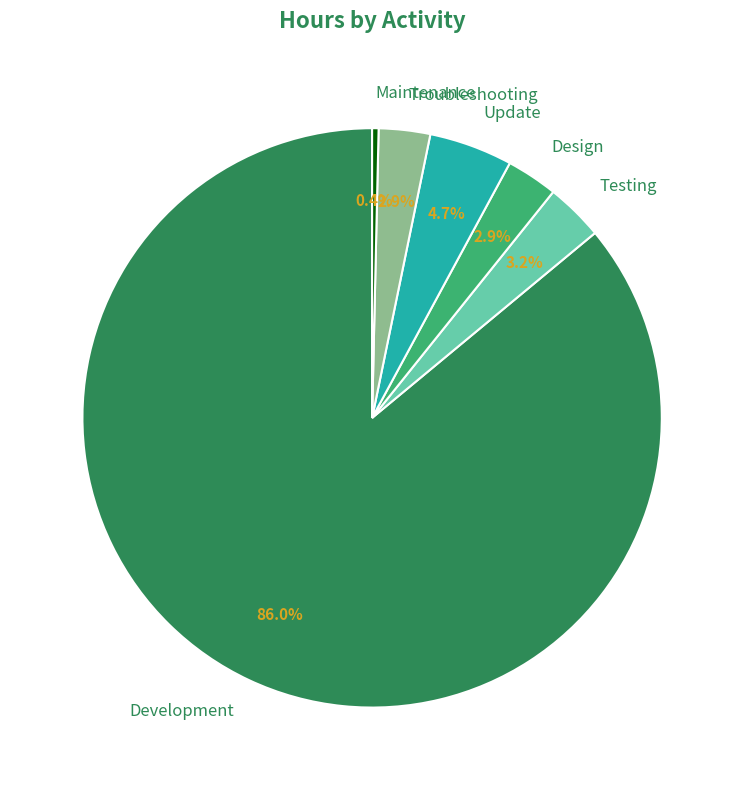

How many segments does this pie chart have?

6